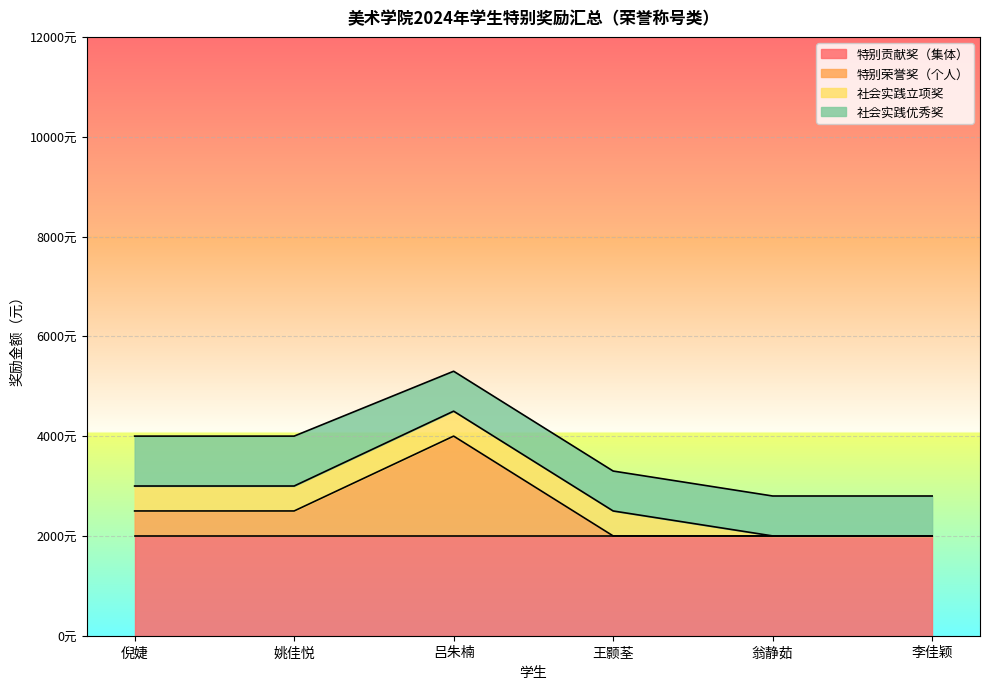

At which category is the sum across all series the highest?

吕朱楠